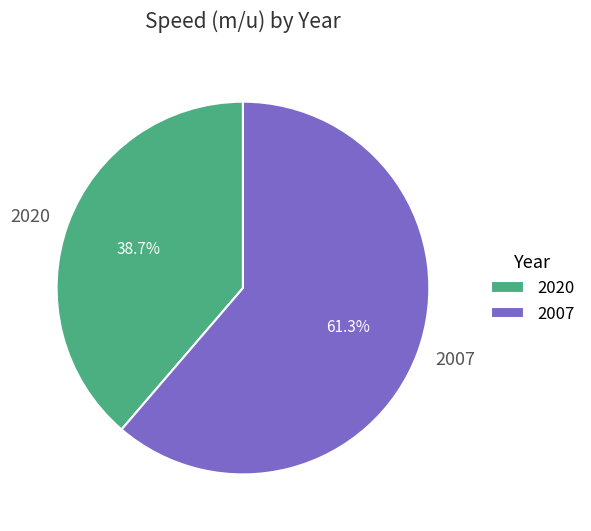

Combined, do 2007 and 2020 account for over 50%?

Yes